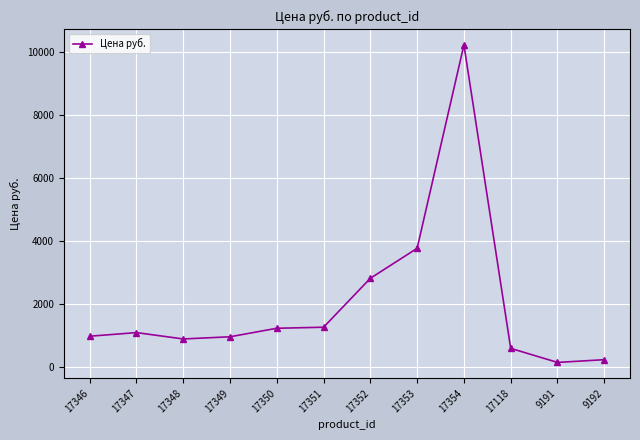

True or false: the data shows 17592 at 17354.

False